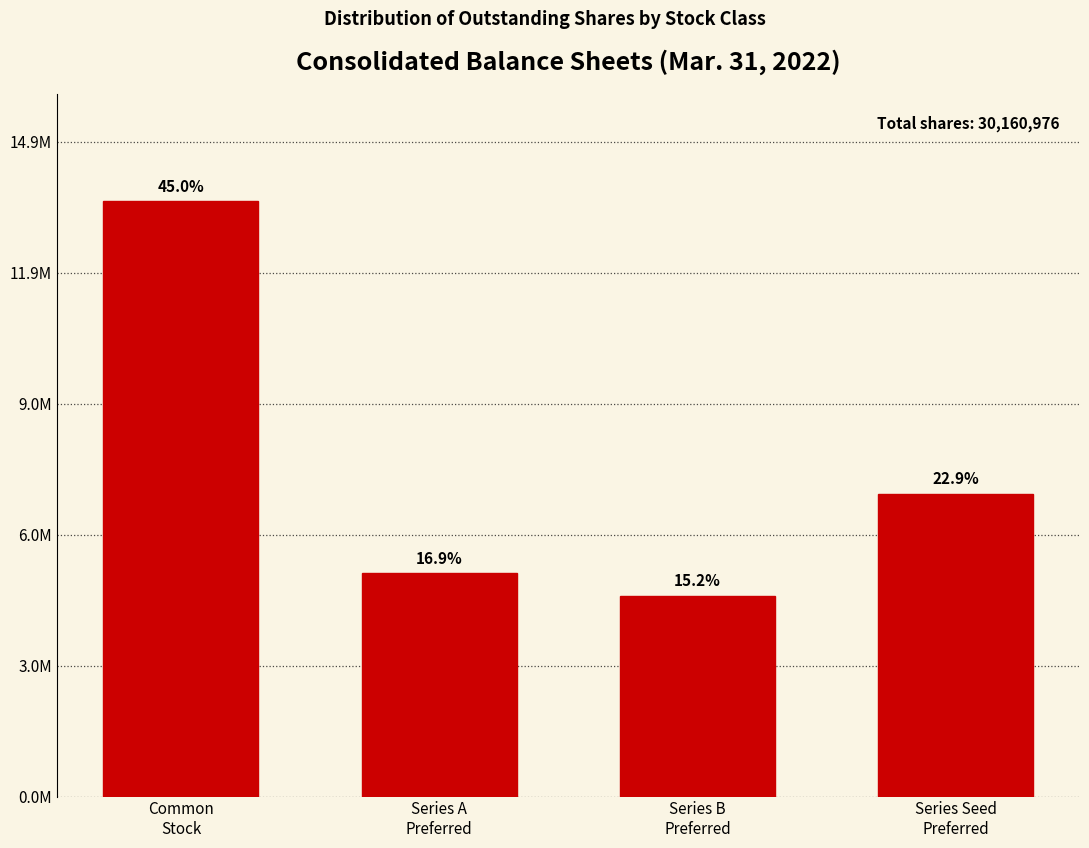

Does the chart contain any negative values?

No